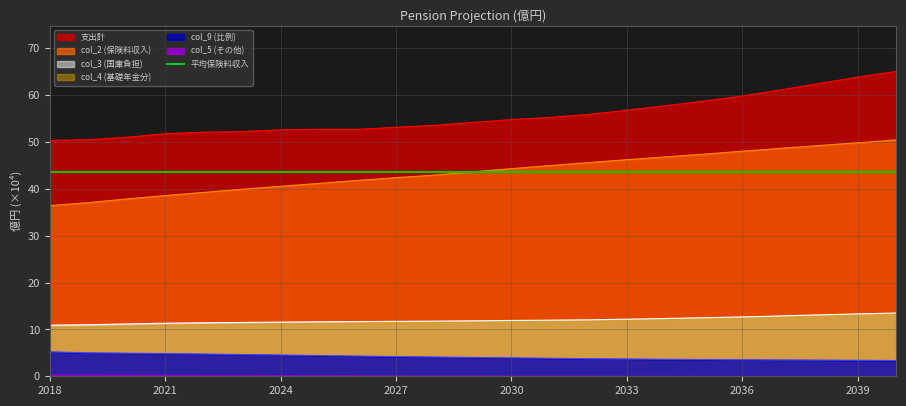

The col_2 series shows 36.4 at 2018. True or false?

True